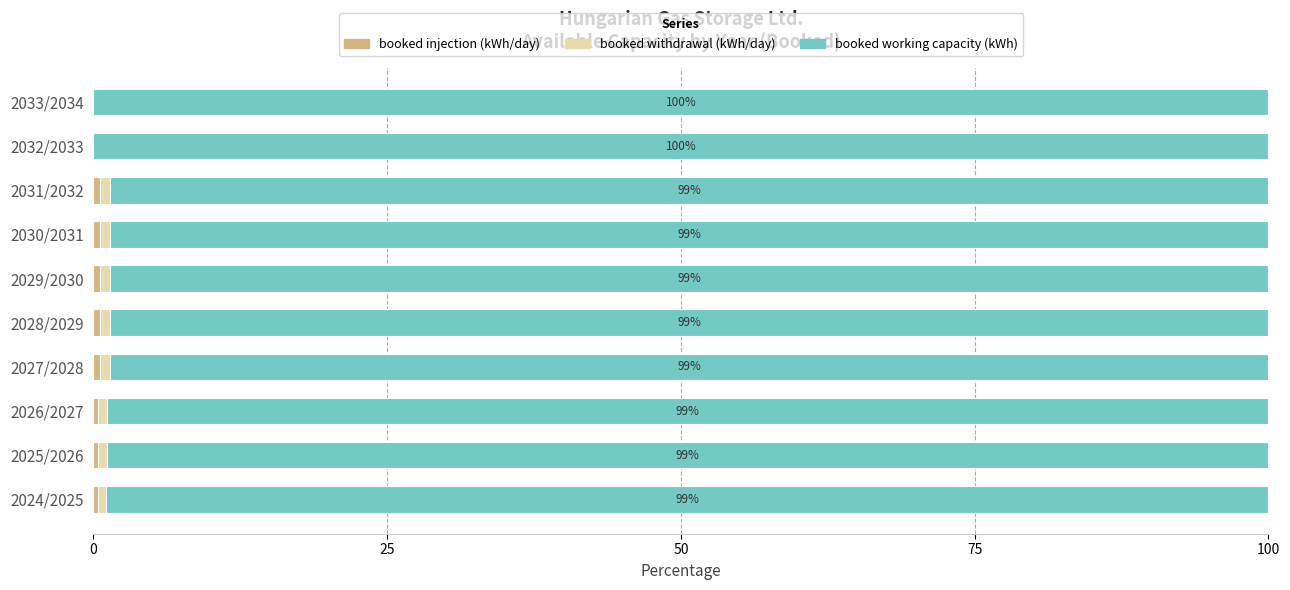

How many series are shown in this chart?

3